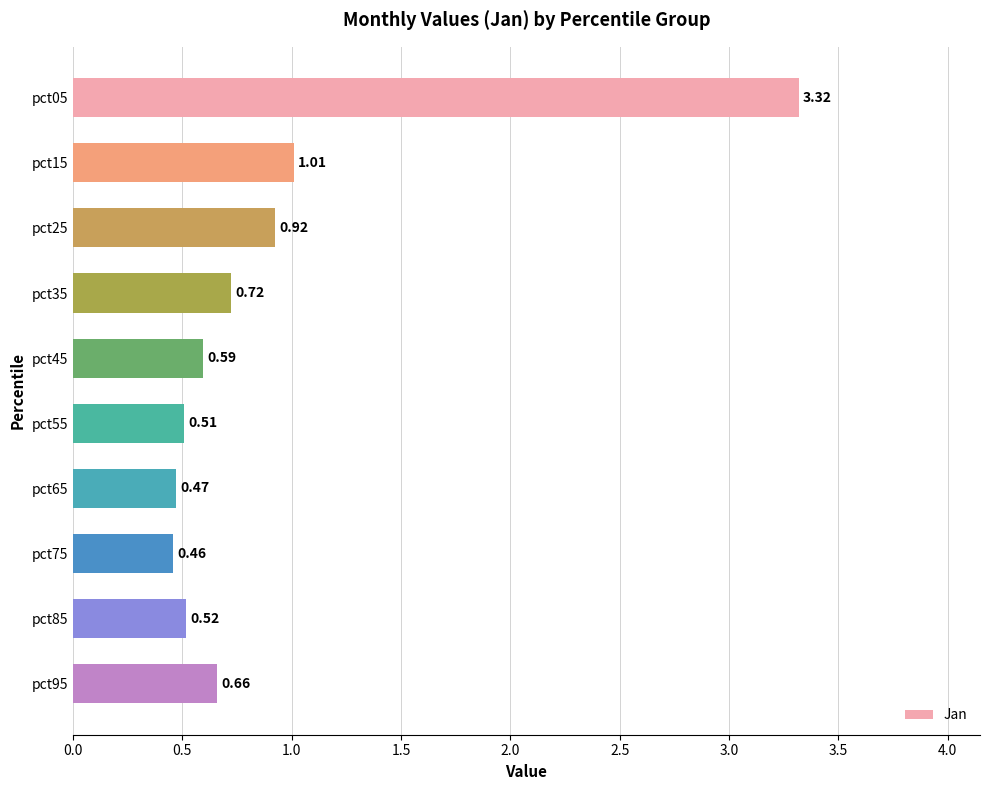

What is the sum of the values at pct55 and pct25?

1.4